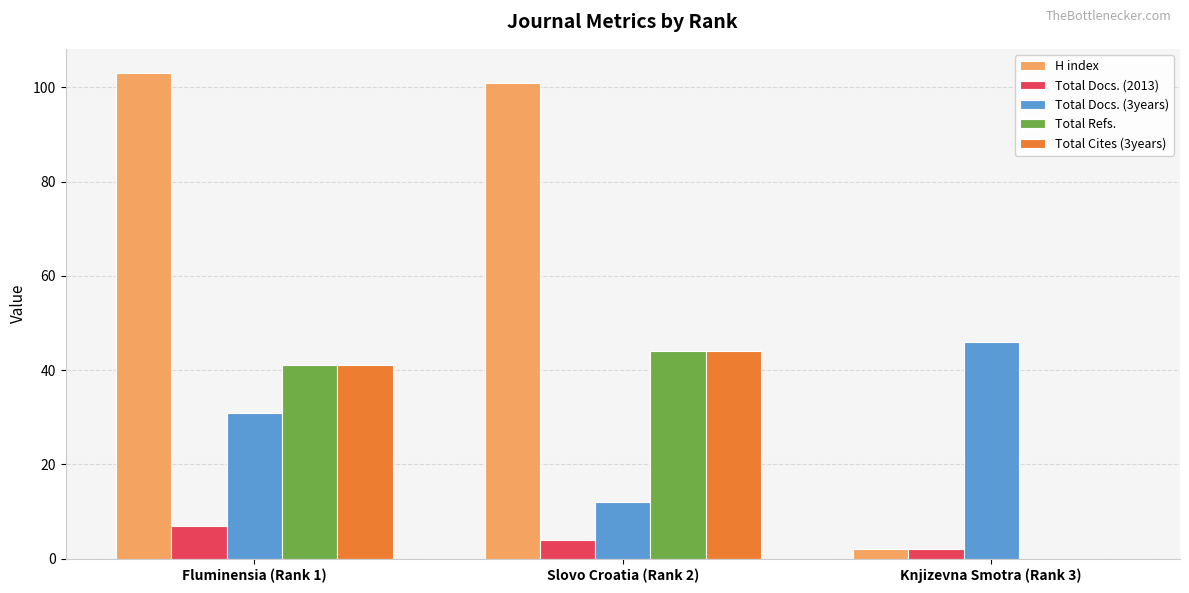

Between Fluminensia (Rank 1) and Knjizevna Smotra (Rank 3), which series saw the biggest shift?

H index